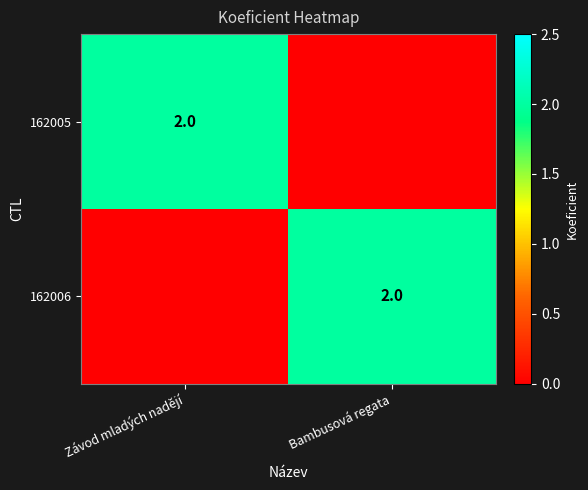

The 162005 series shows 1 at Závod mladých nadějí. True or false?

False